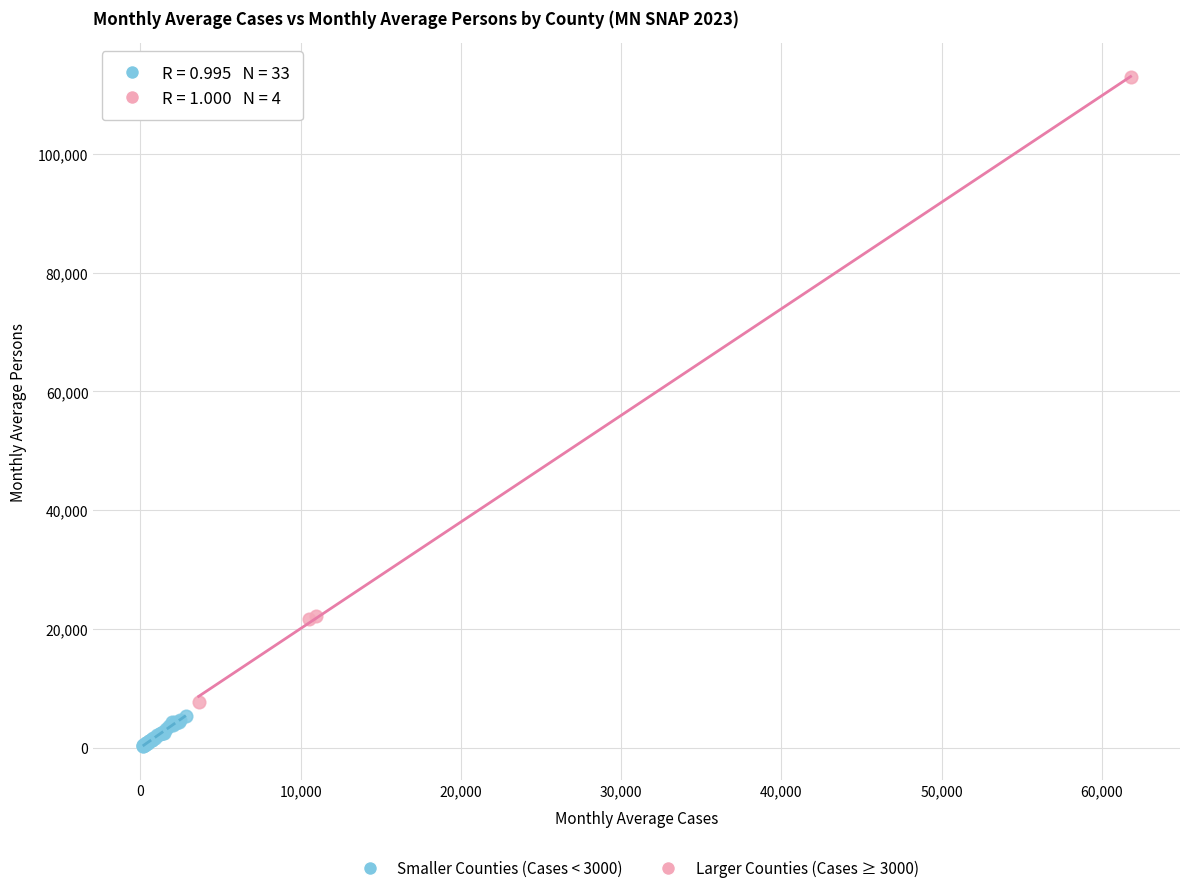

Which series reaches the minimum Y coordinate?

Smaller Counties (Cases < 3000)